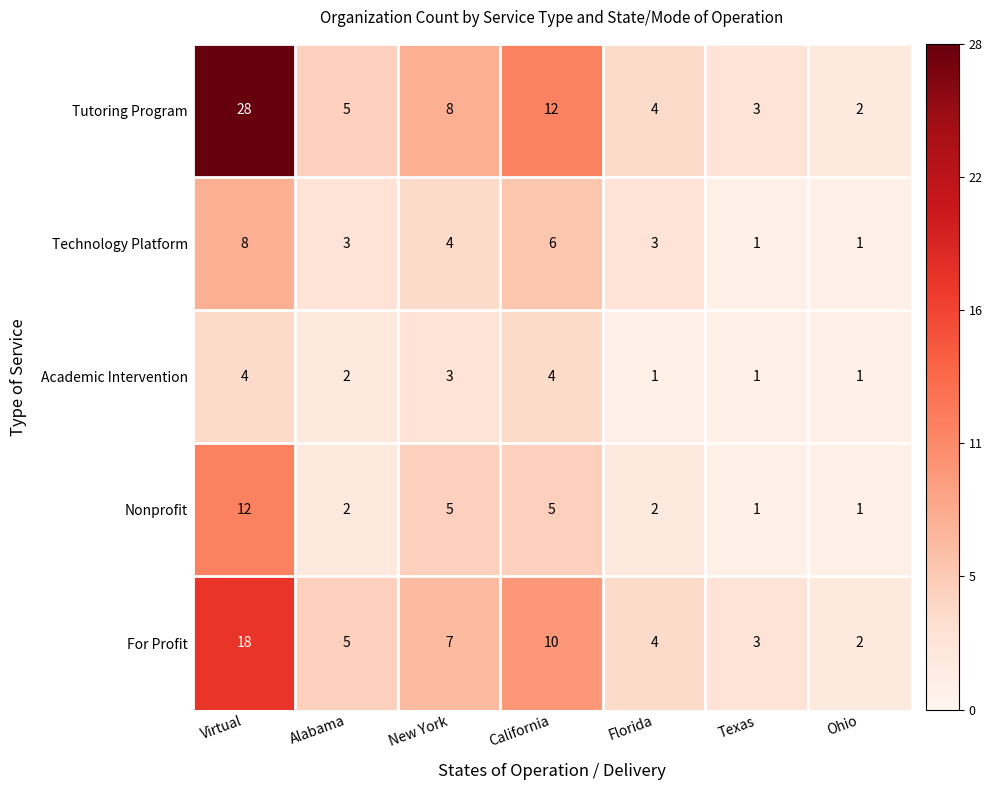

At which label does Academic Intervention first exceed 2?

Virtual